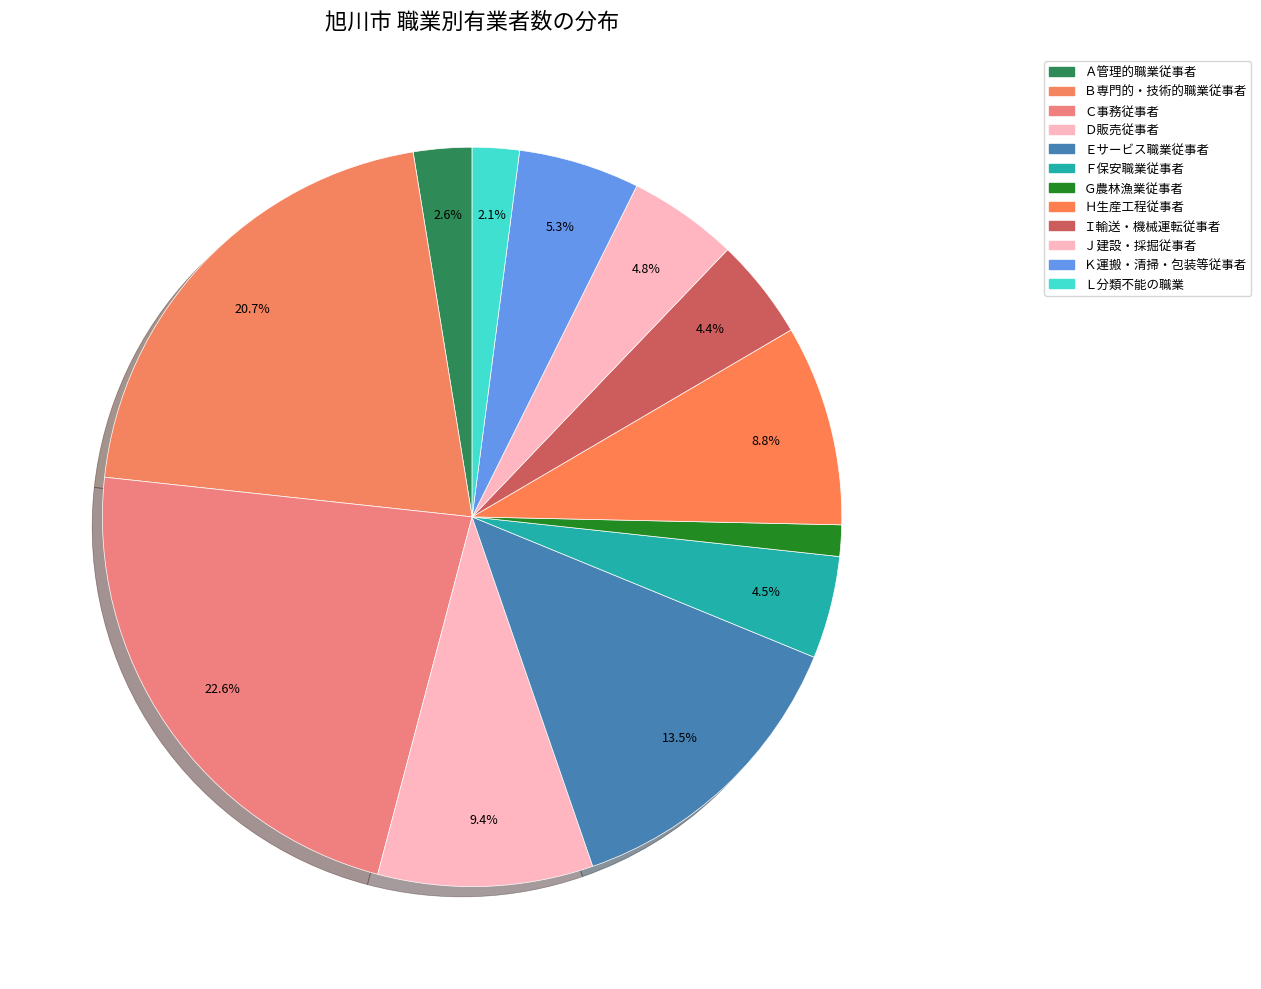

How many segments does this pie chart have?

12